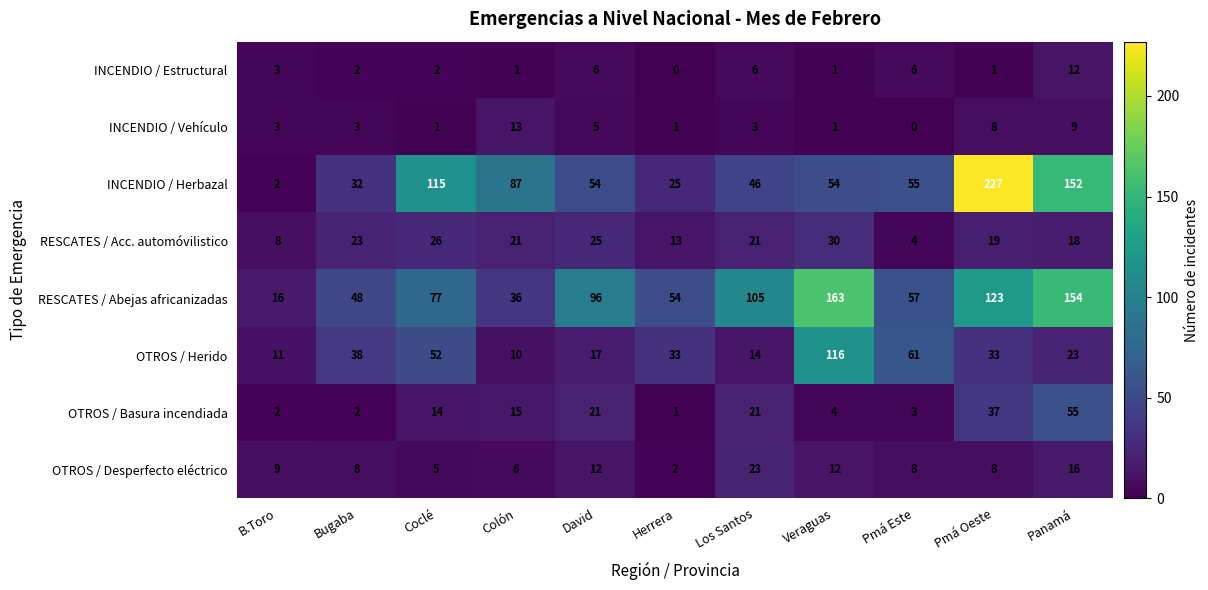

What is the difference between the highest and lowest values at B.Toro?

14